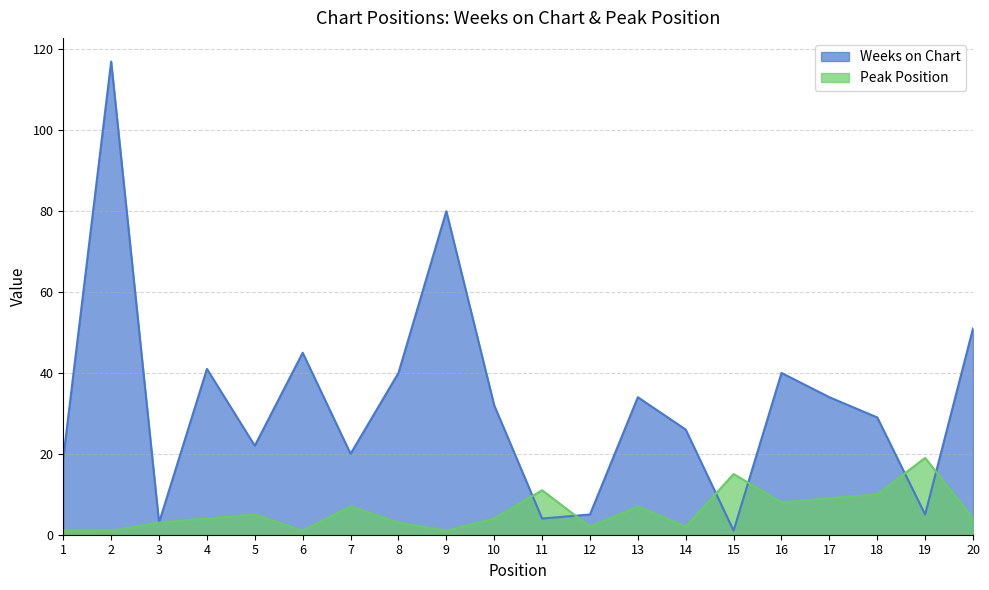

List the labels in order of Peak Position value, smallest first.

1, 2, 6, 9, 12, 14, 3, 8, 4, 10, 20, 5, 7, 13, 16, 17, 18, 11, 15, 19